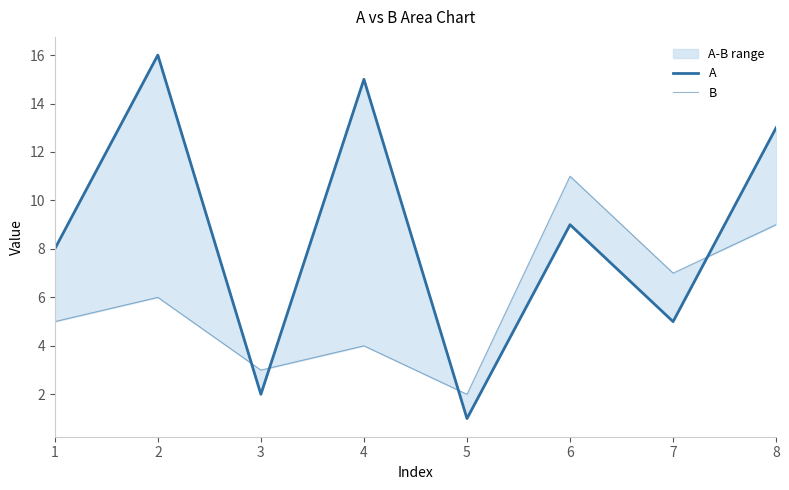

True or false: B has more than 0 interior local peaks.

True